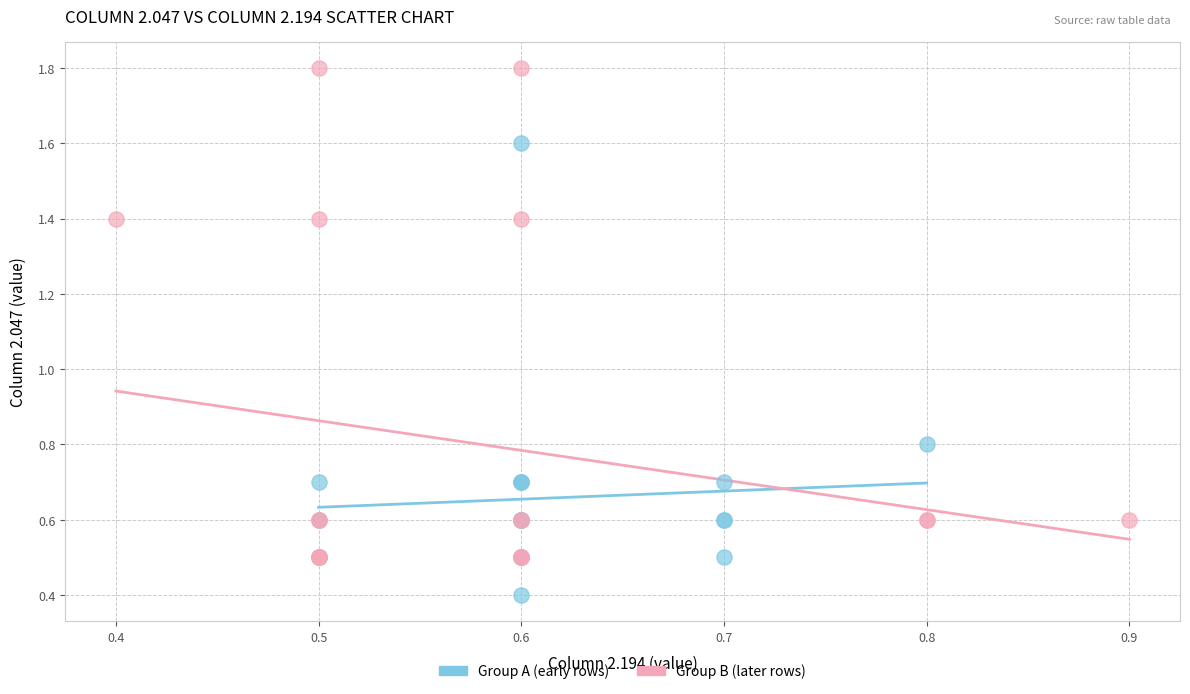

Which series reaches the maximum Y coordinate?

Group B (later rows)